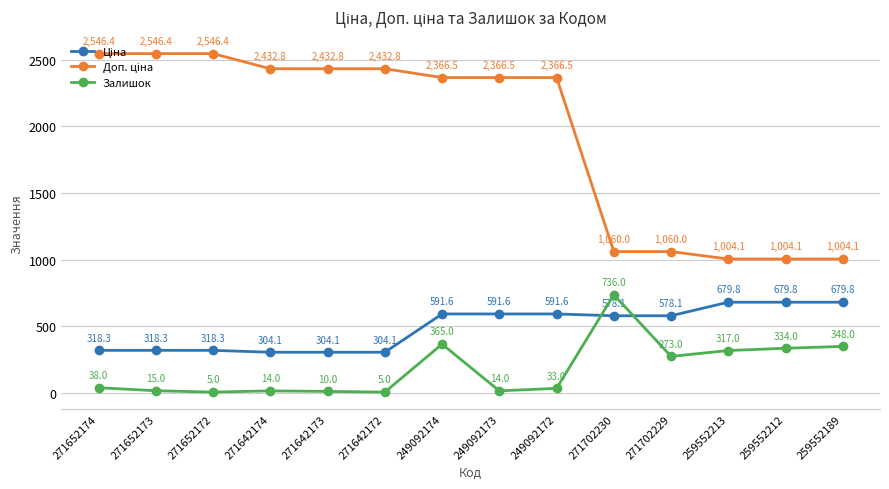

What is the highest value of the Залишок series?

736.0